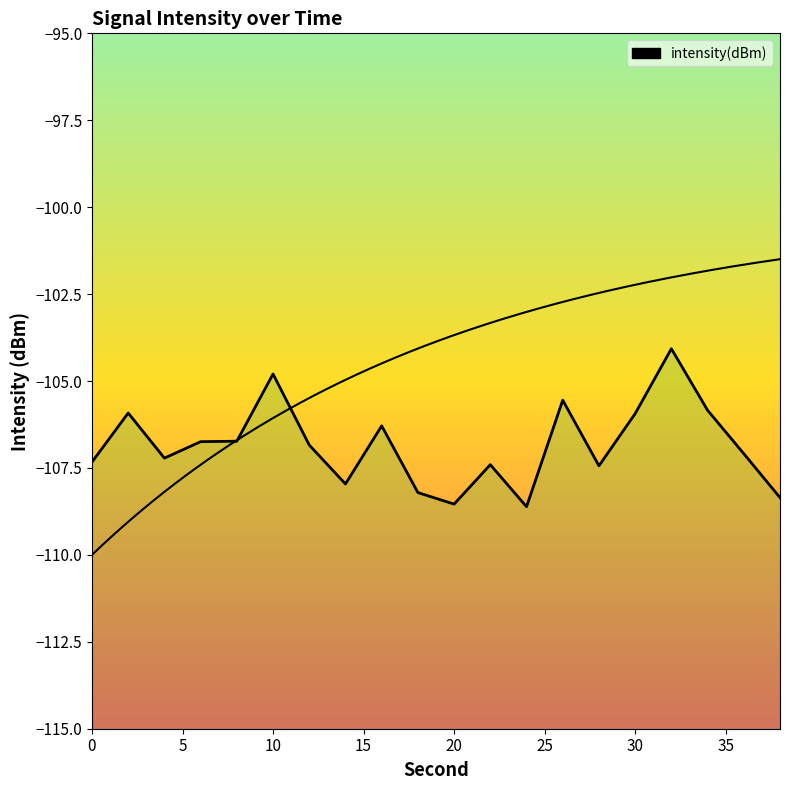

How many points are lower than both their immediate neighbors (excluding endpoints)?

5